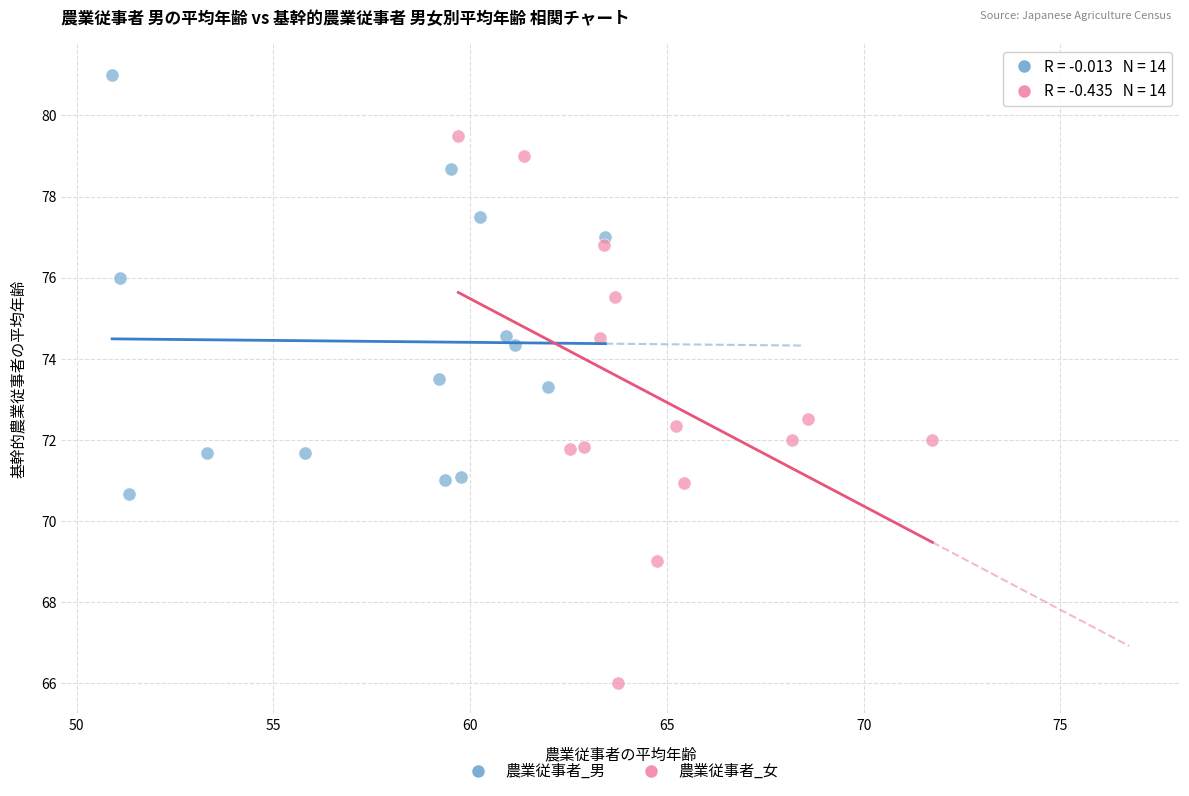

Which series contains the highest Y value?

農業従事者_男